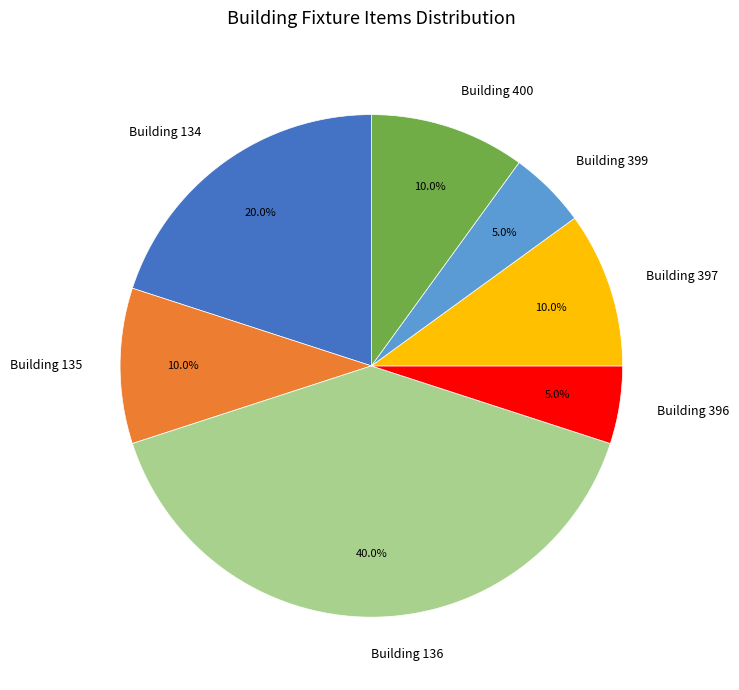

Combined, what portion of the pie is Building 134 and Building 135?

30.0%